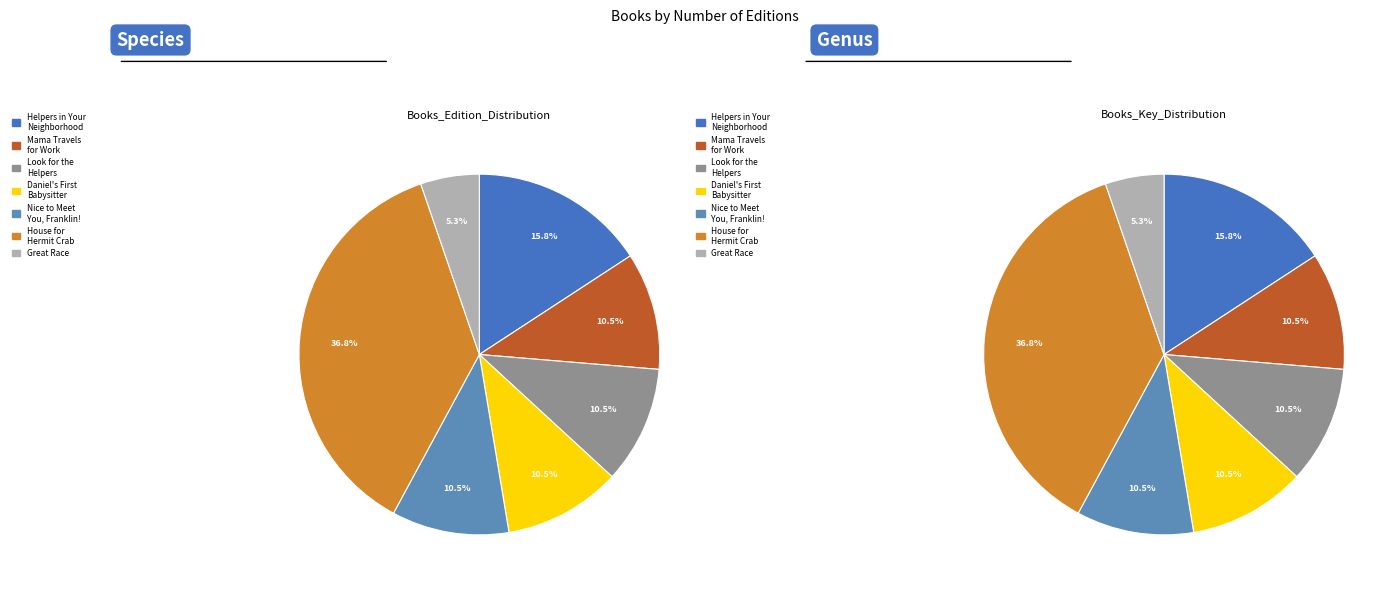

Rank the categories by value from highest to lowest.

House for
Hermit Crab, Helpers in Your
Neighborhood, Mama Travels
for Work, Look for the
Helpers, Daniel's First
Babysitter, Nice to Meet
You, Franklin!, Great Race